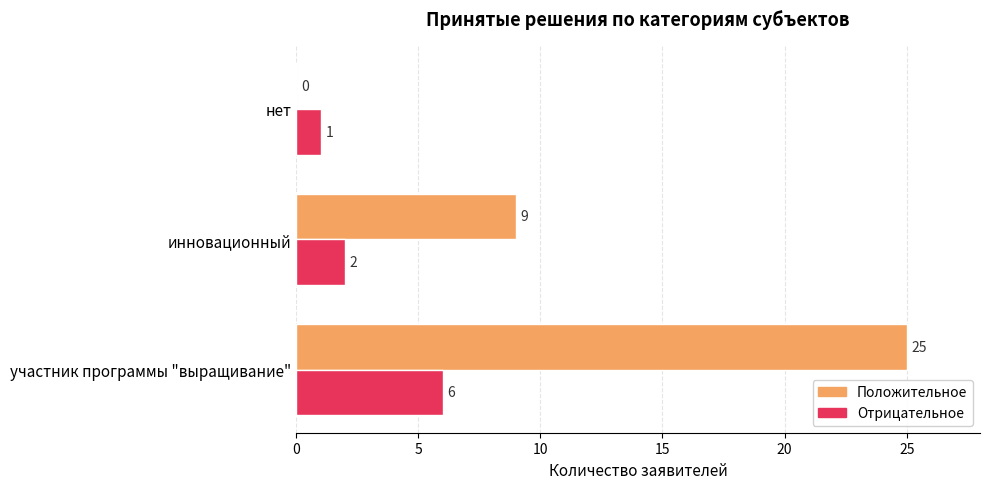

Read the Положительное value at инновационный, to the nearest 5.

10